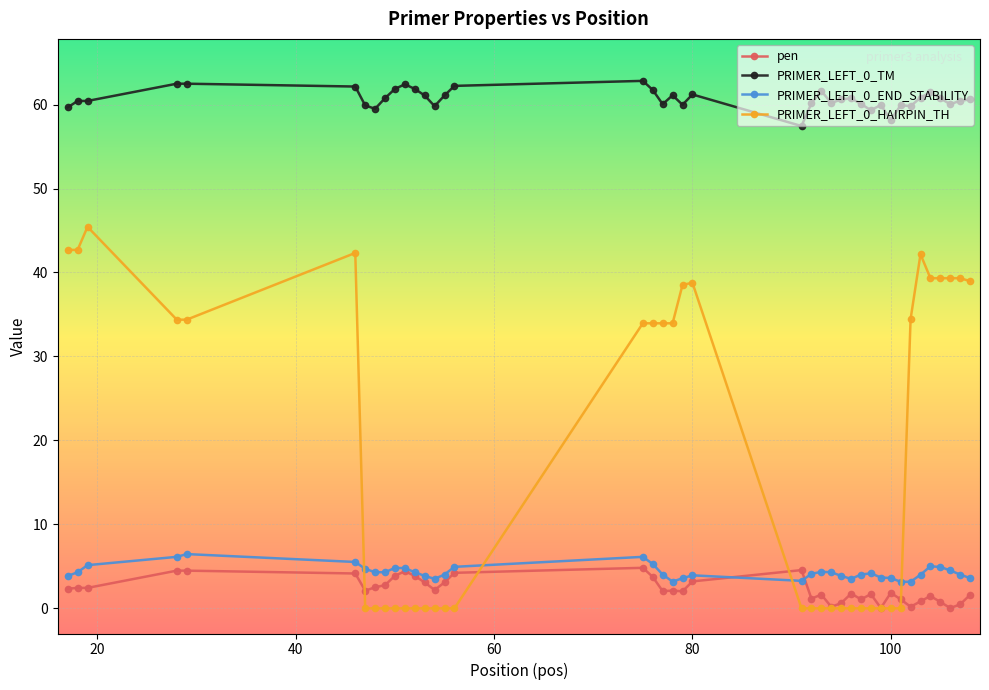

What is the greatest value displayed?

62.8